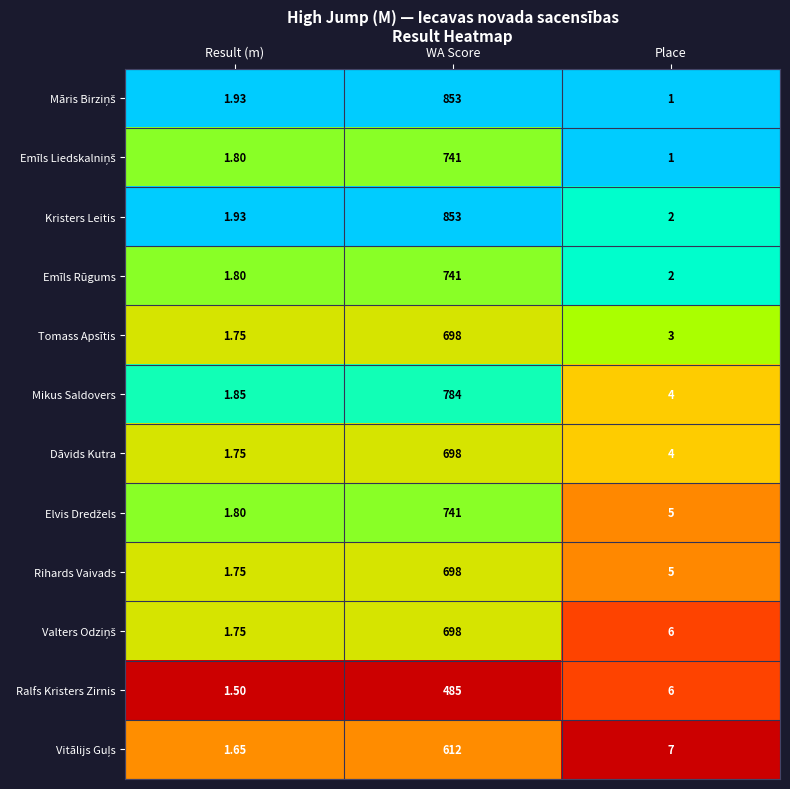

Where does the Dāvids Kutra series first go above 4?

WA Score